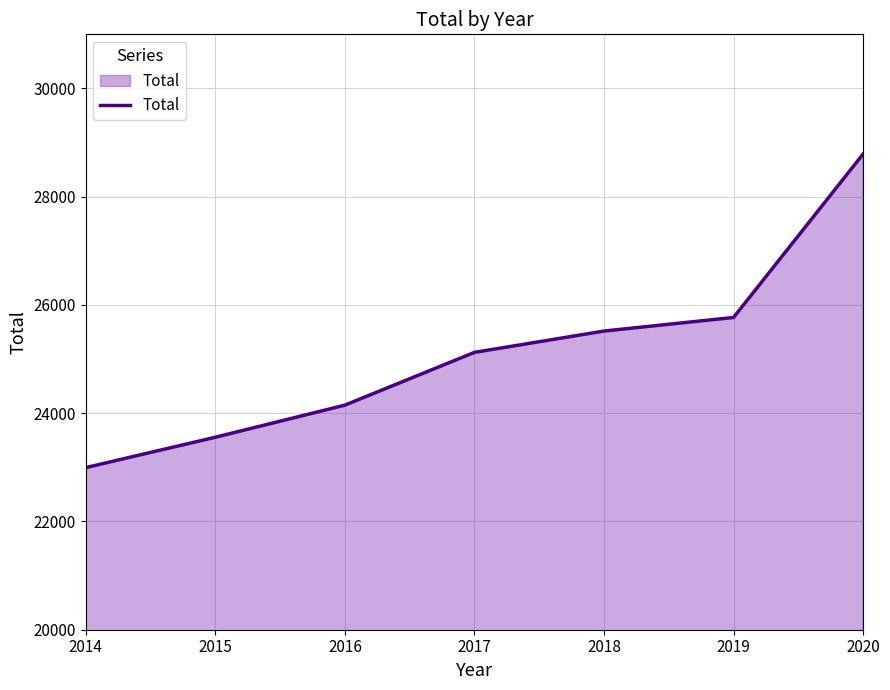

The chart shows a value of 24149 at 2016. True or false?

True